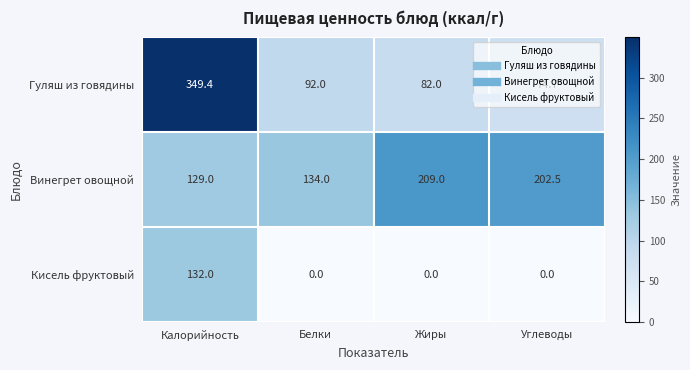

Between Белки and Углеводы, which series saw the biggest shift?

Винегрет овощной